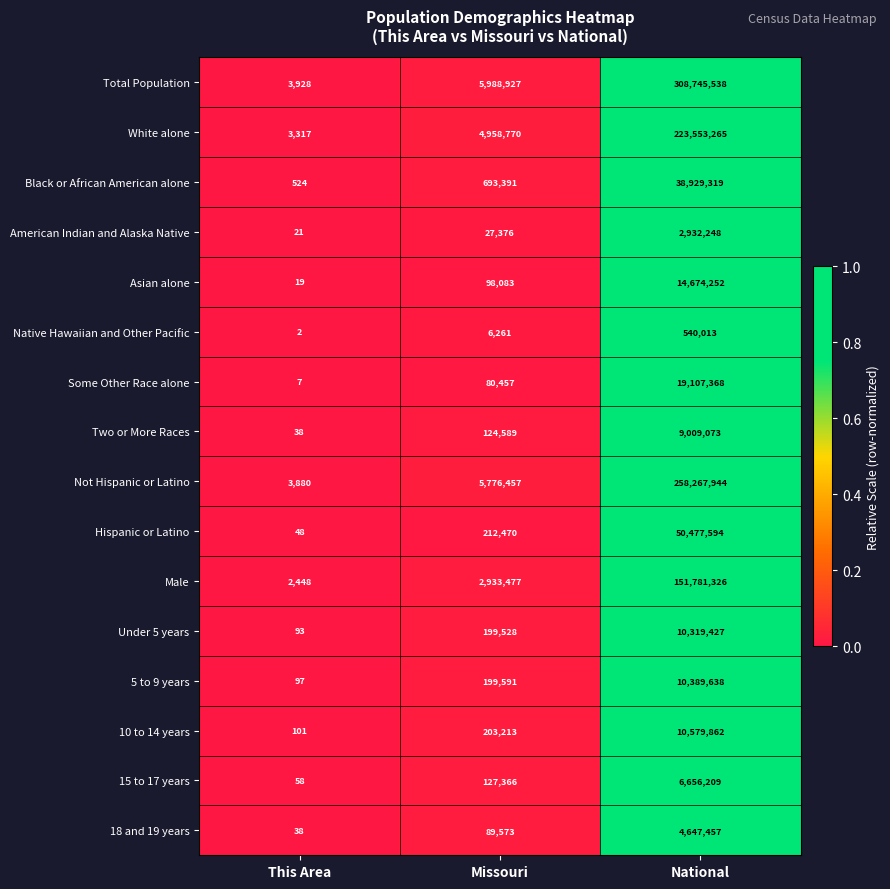

True or false: Total Population has a value of 5988927 at Missouri.

True